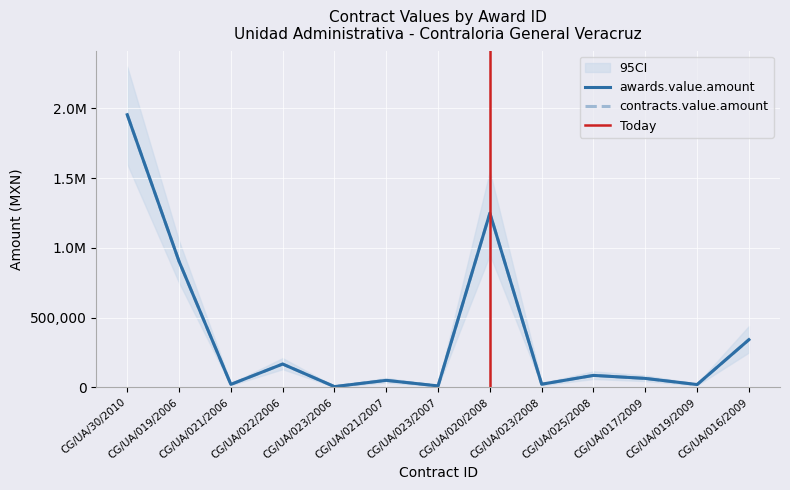

How many lines are shown in the chart?

2